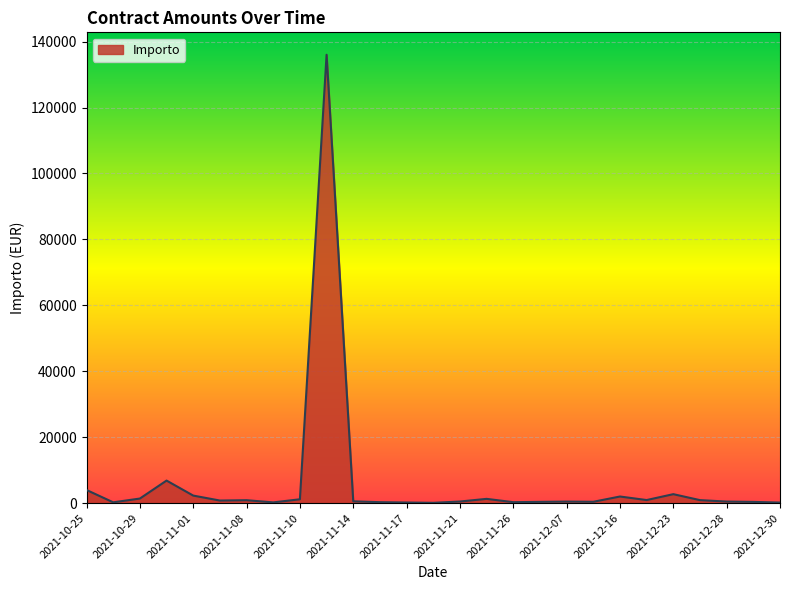

What is the greatest value displayed?

136000.0